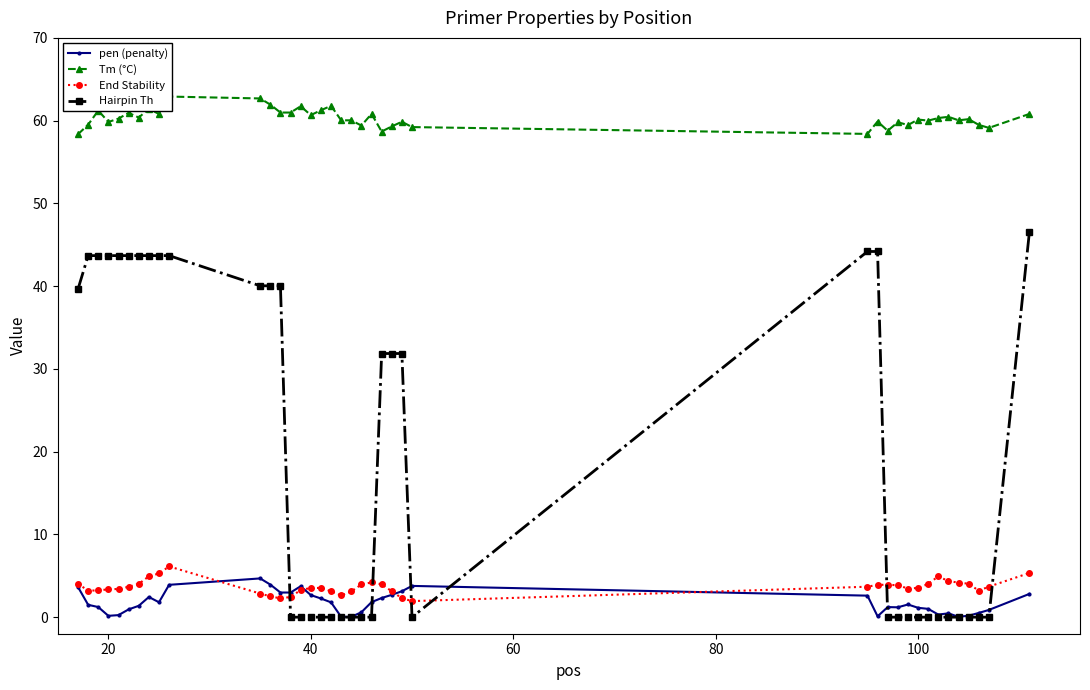

True or false: End Stability and Tm (°C) cross at least once.

False